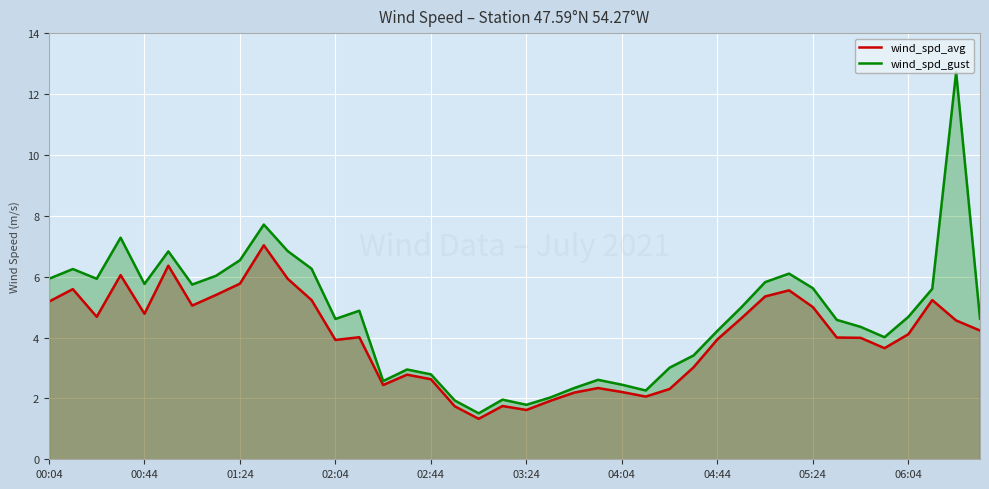

Rank the series by their maximum value, from lowest to highest.

wind_spd_avg, wind_spd_gust